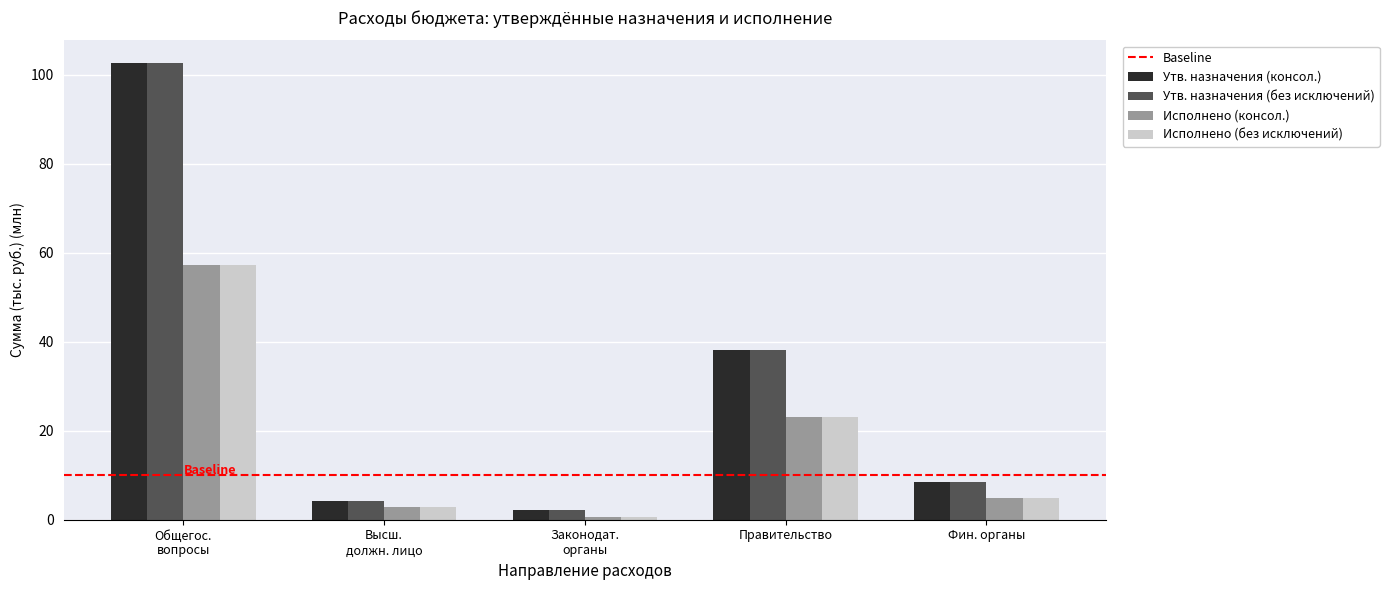

True or false: Исполнено (консол.) has a value of 23.2 at Правительство.

True